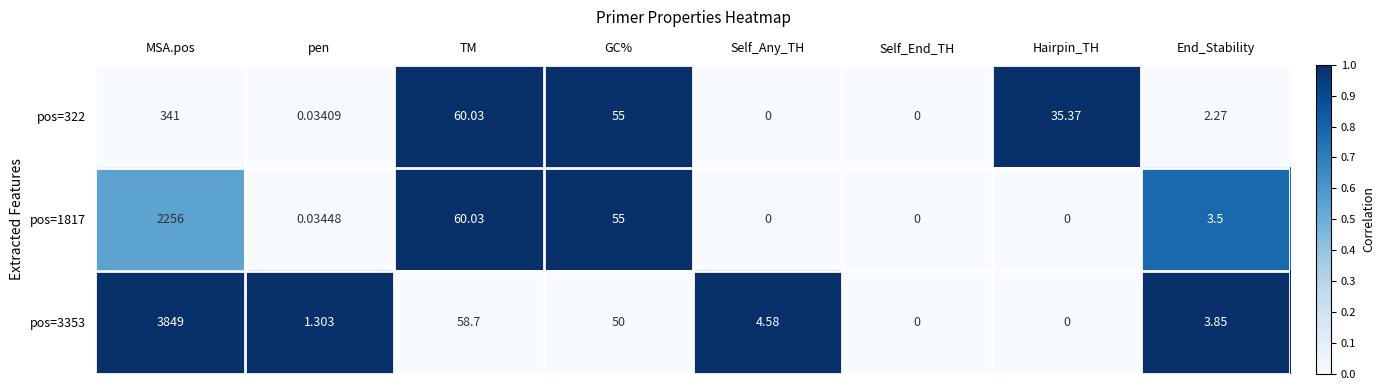

Which label corresponds to the largest value in the chart?

MSA.pos